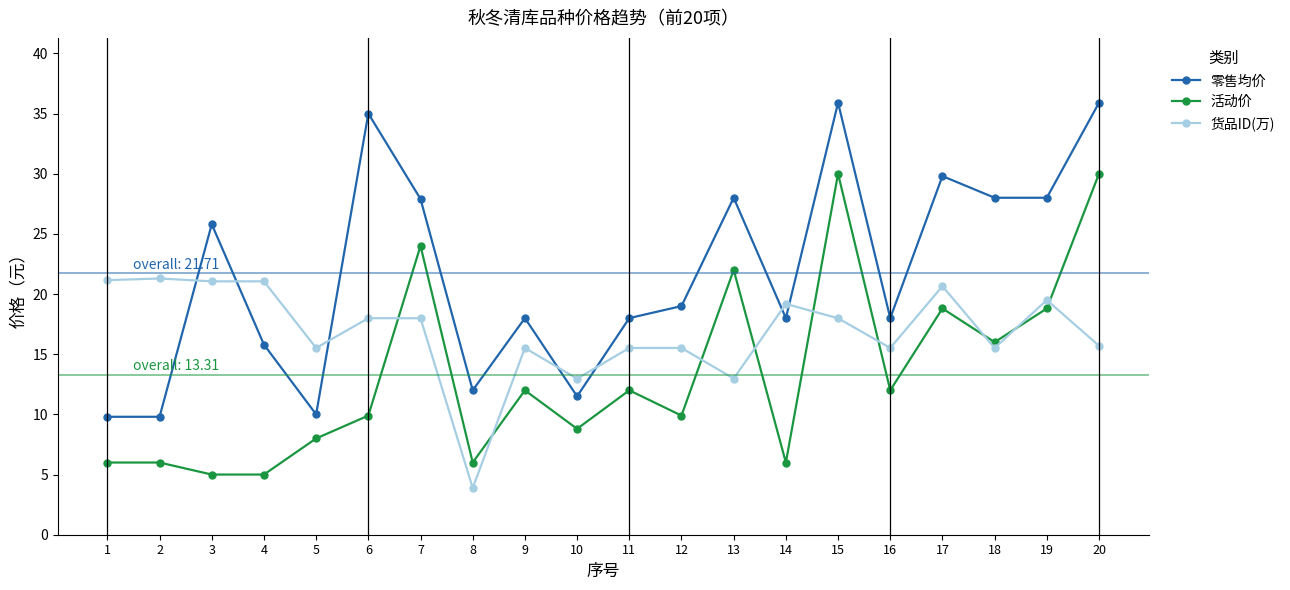

Which series has the largest total across all categories?

零售均价